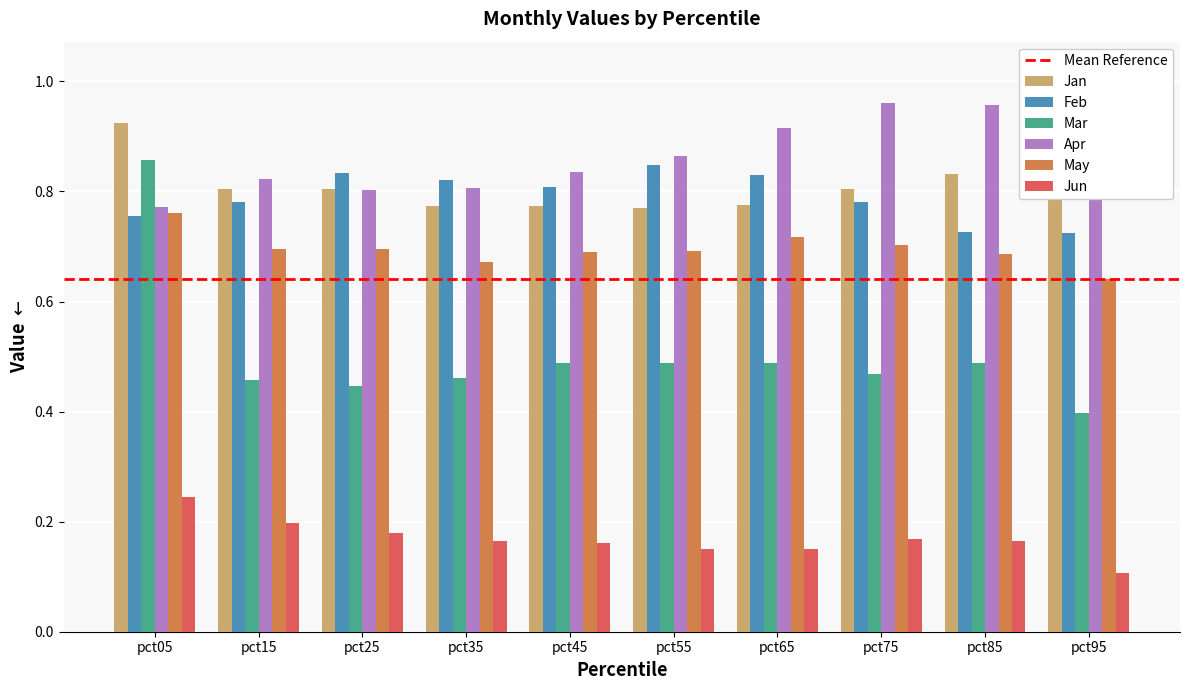

What are all the series names shown in the legend?

Jan, Feb, Mar, Apr, May, Jun